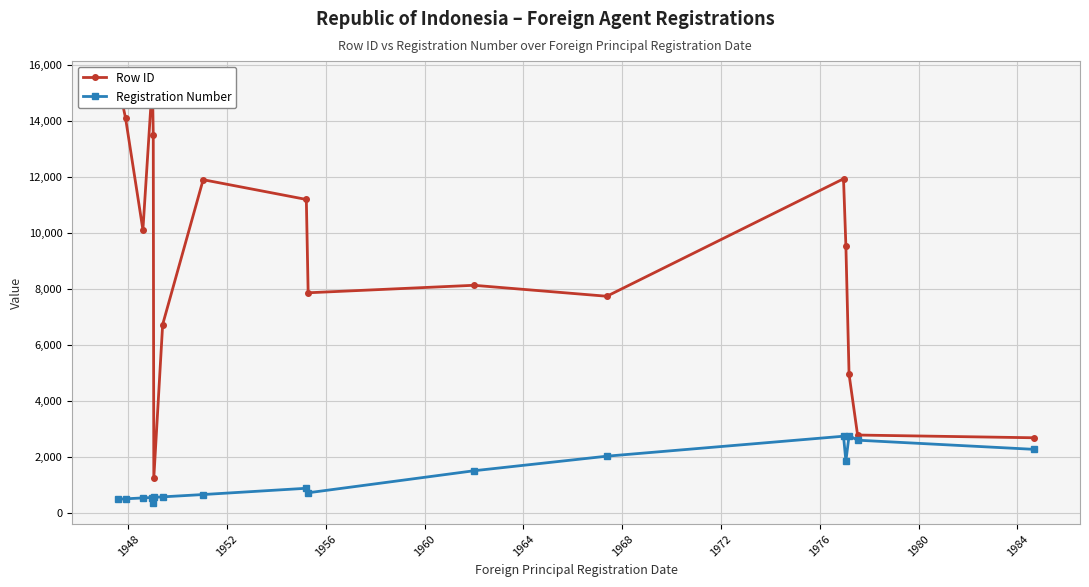

True or false: Row ID and Registration Number intersect in this chart.

False